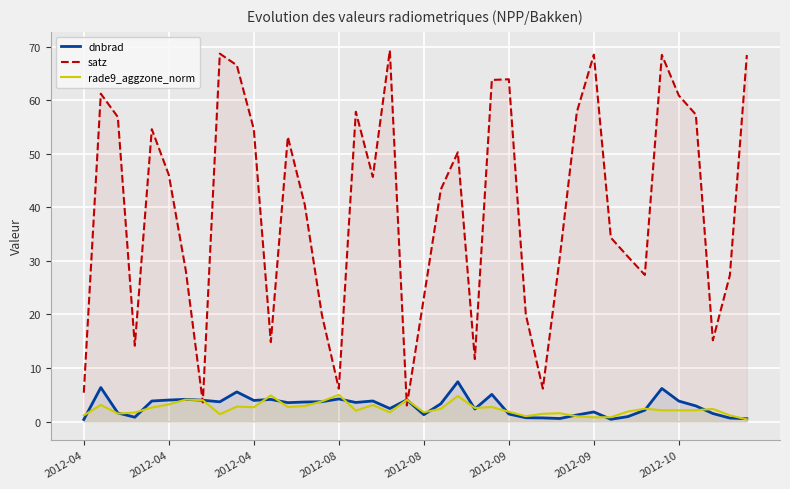

How many lines are shown in the chart?

3